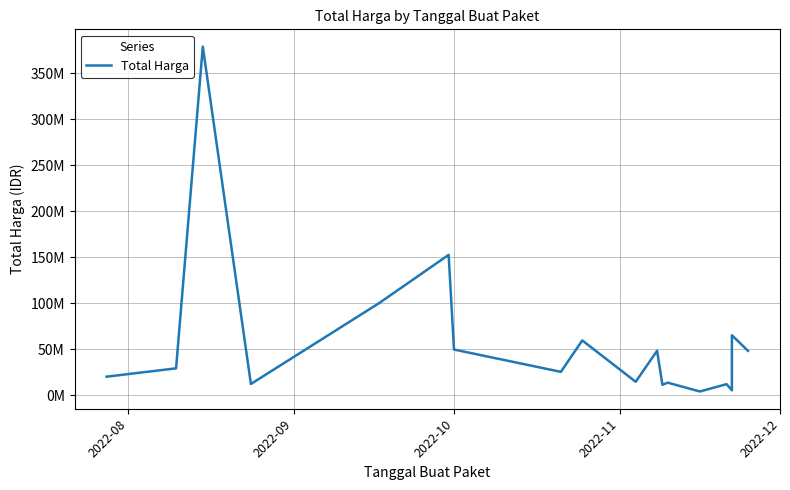

How many data points are above 29000000?

8